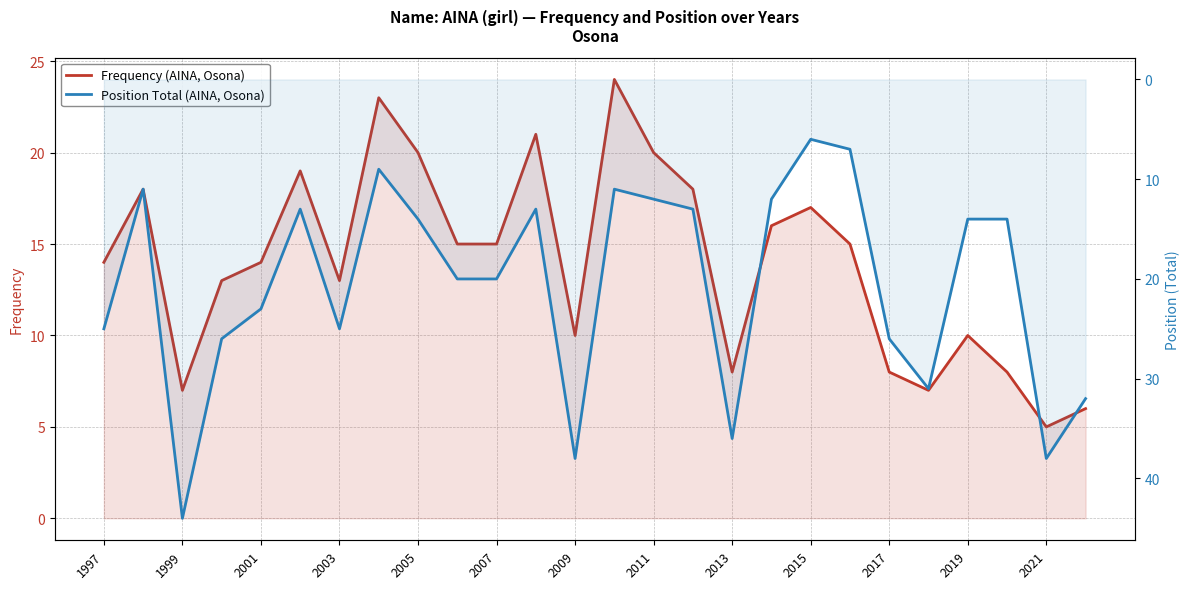

Reading left to right, transcribe all the data shown in this chart.

Frequency (AINA, Osona): 14	18	7	13	14	19	13	23	20	15	15	21	10	24	20	18	8	16	17	15	8	7	10	8	5	6
Position Total (AINA, Osona): 25	11	44	26	23	13	25	9	14	20	20	13	38	11	12	13	36	12	6	7	26	31	14	14	38	32